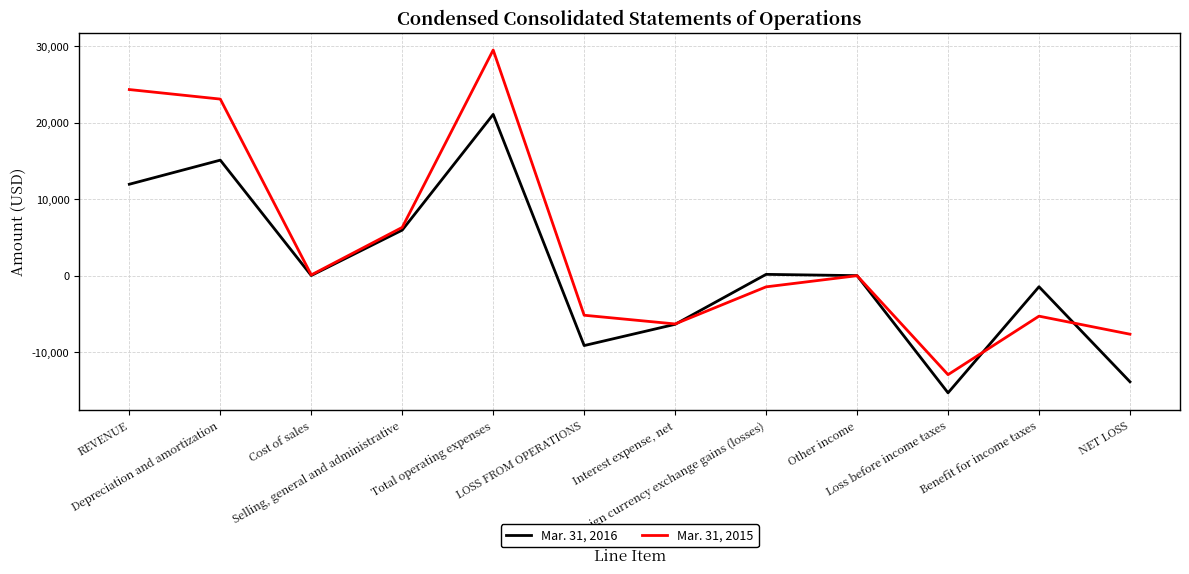

True or false: Mar. 31, 2016 and Mar. 31, 2015 intersect in this chart.

True